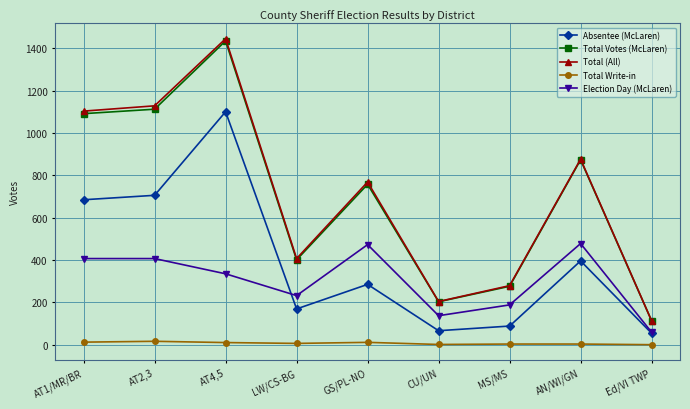

What is the maximum value for Total Votes (McLaren)?

1436